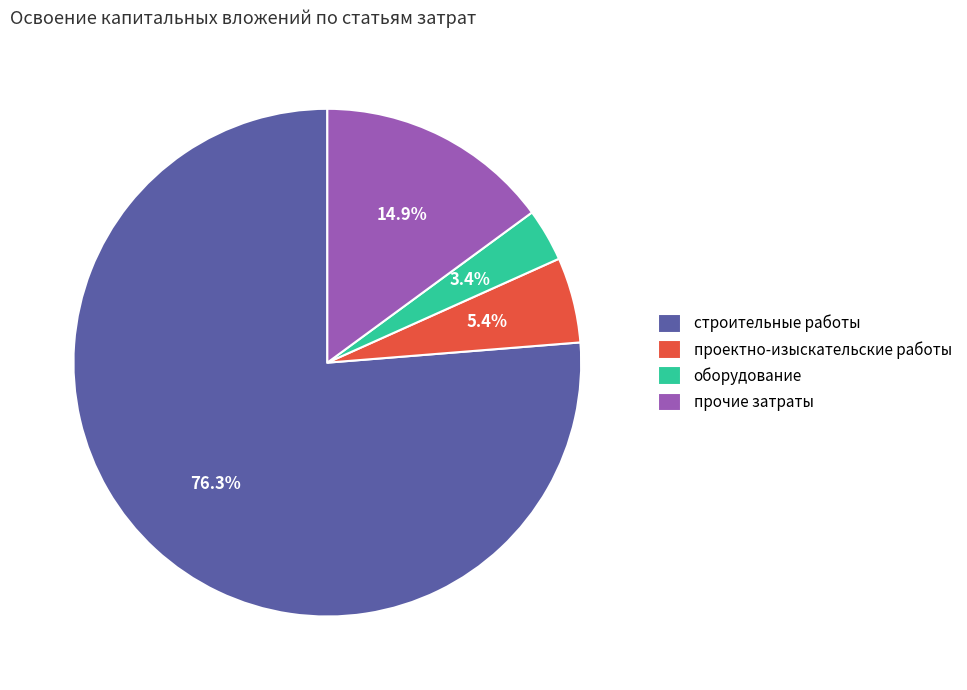

What percentage is the прочие затраты slice, to the nearest percent?

15%